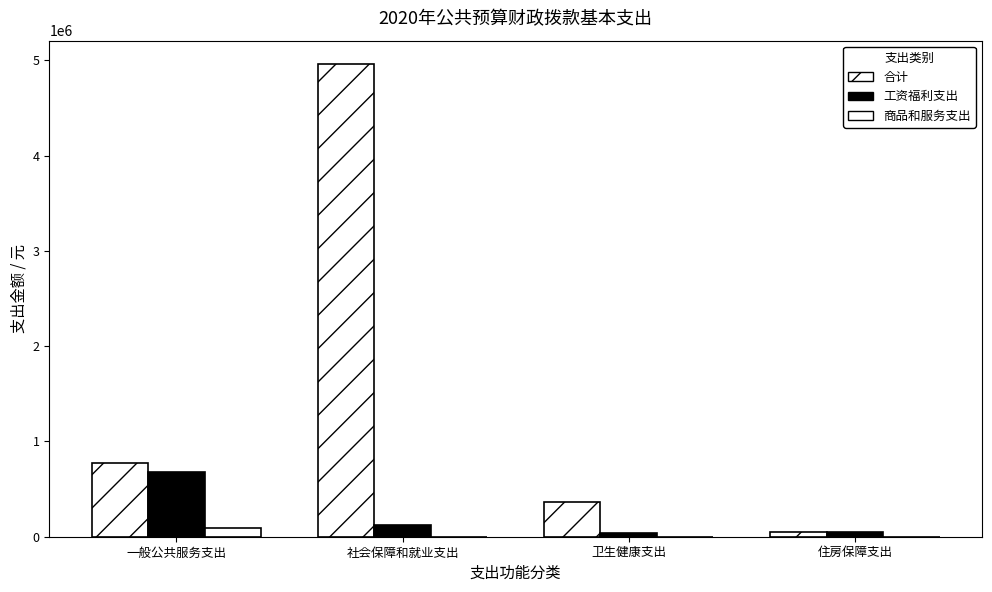

Reading left to right, extract all data points from this chart.

合计: 一般公共服务支出=772903.7	社会保障和就业支出=4957414.8	卫生健康支出=364349.6	住房保障支出=47500.0
工资福利支出: 一般公共服务支出=679888.0	社会保障和就业支出=118749.6	卫生健康支出=39349.6	住房保障支出=47500.0
商品和服务支出: 一般公共服务支出=93015.7	社会保障和就业支出=0.0	卫生健康支出=0.0	住房保障支出=0.0